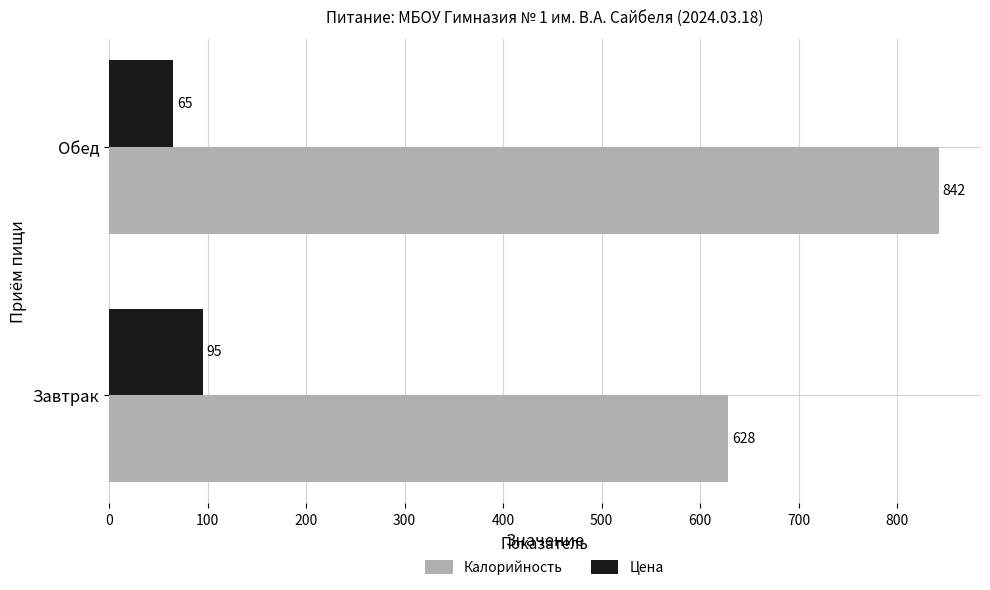

Is it true that Калорийность equals 628.3 at Завтрак?

True